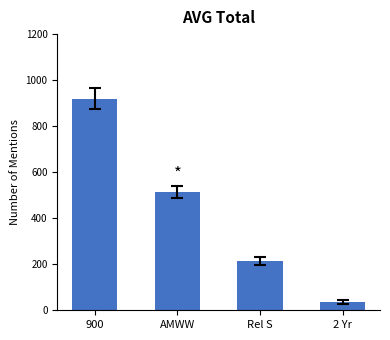

What is the value of the 1st bar from the left?

919.0